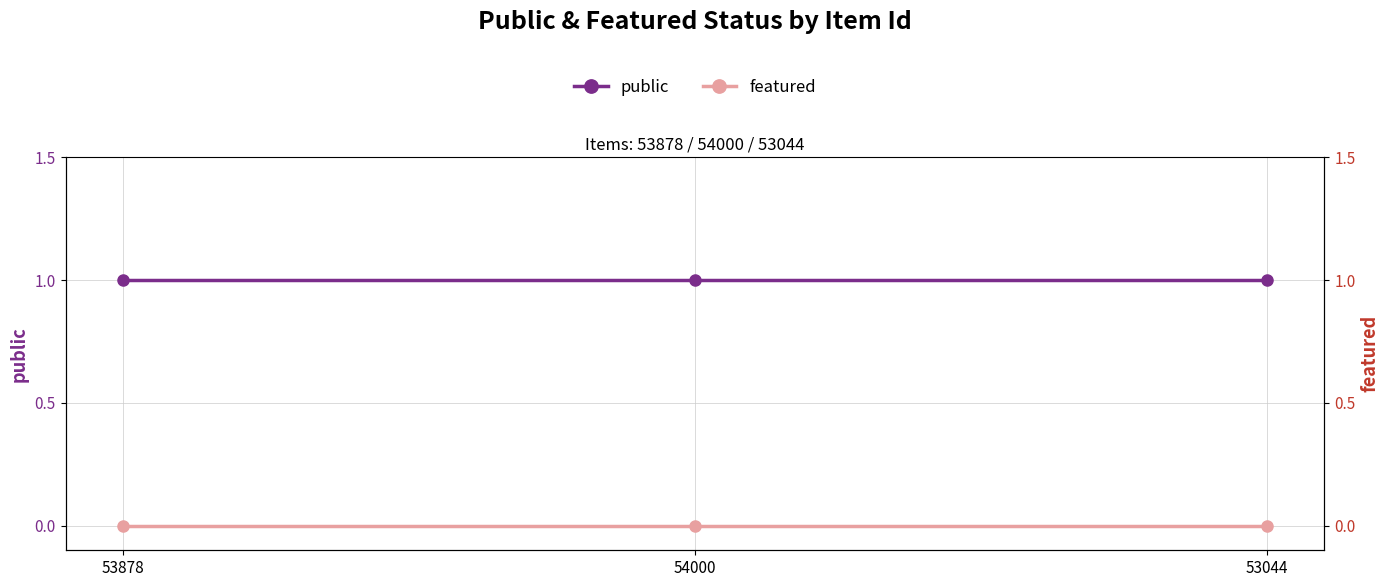

What is the difference between the highest and lowest values at 54000?

1